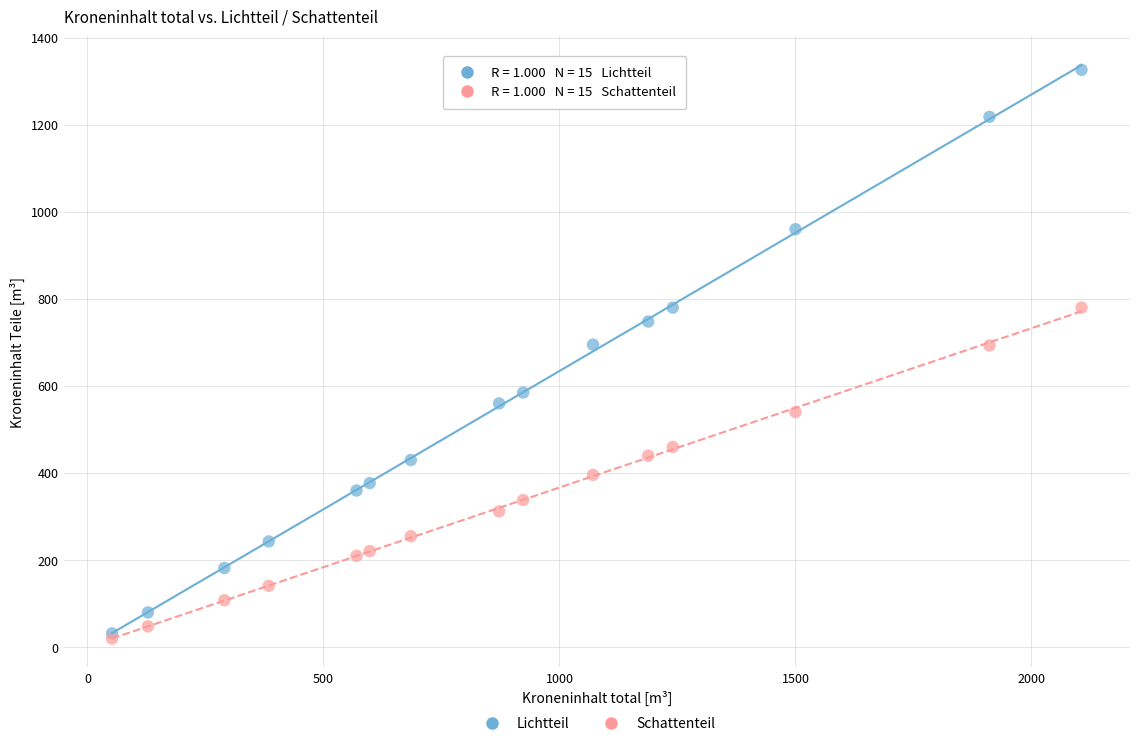

Which series has the widest spread of Y values?

Lichtteil